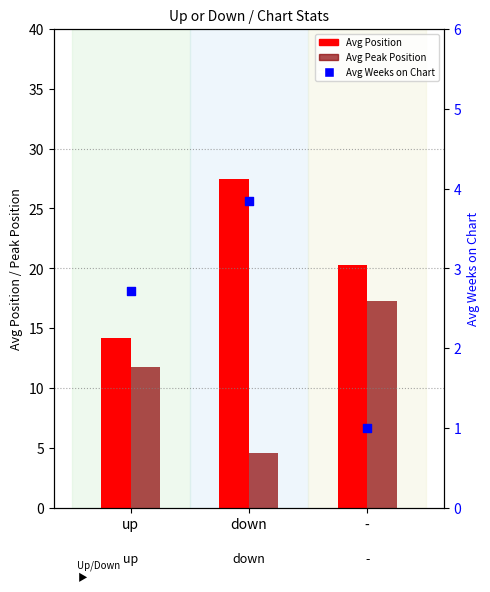

Which series has the widest spread of Y values?

Avg Position